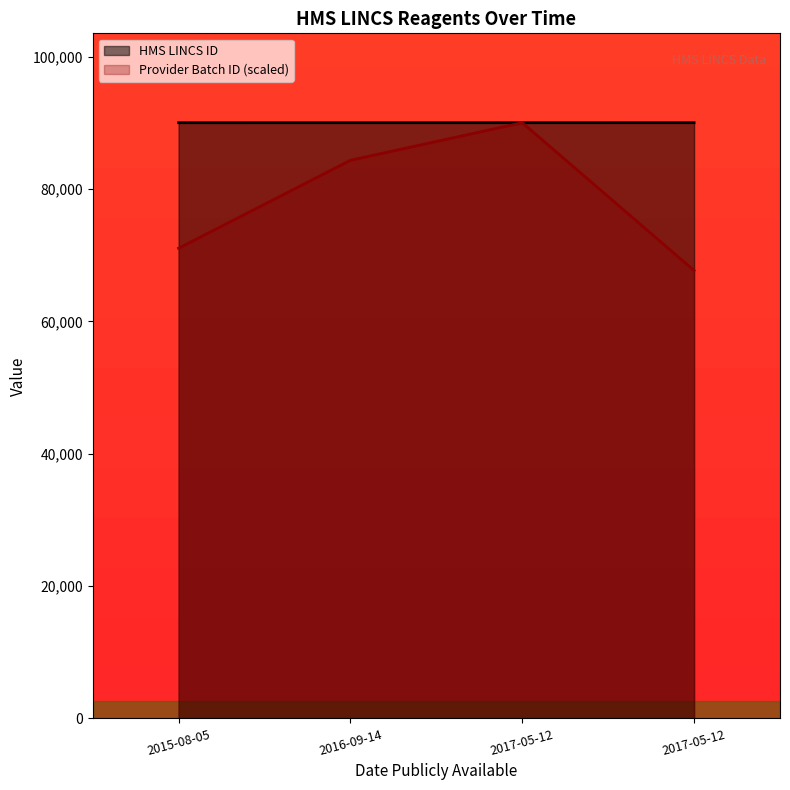

Reading left to right, extract all data points from this chart.

HMS LINCS ID: 2015-08-05=90003.0	2016-09-14=90006.0	2017-05-12=90007.0	2017-05-12=90008.0
Provider Batch ID: 2015-08-05=71042.5	2016-09-14=84330.2	2017-05-12=90008.0	2017-05-12=67678.5